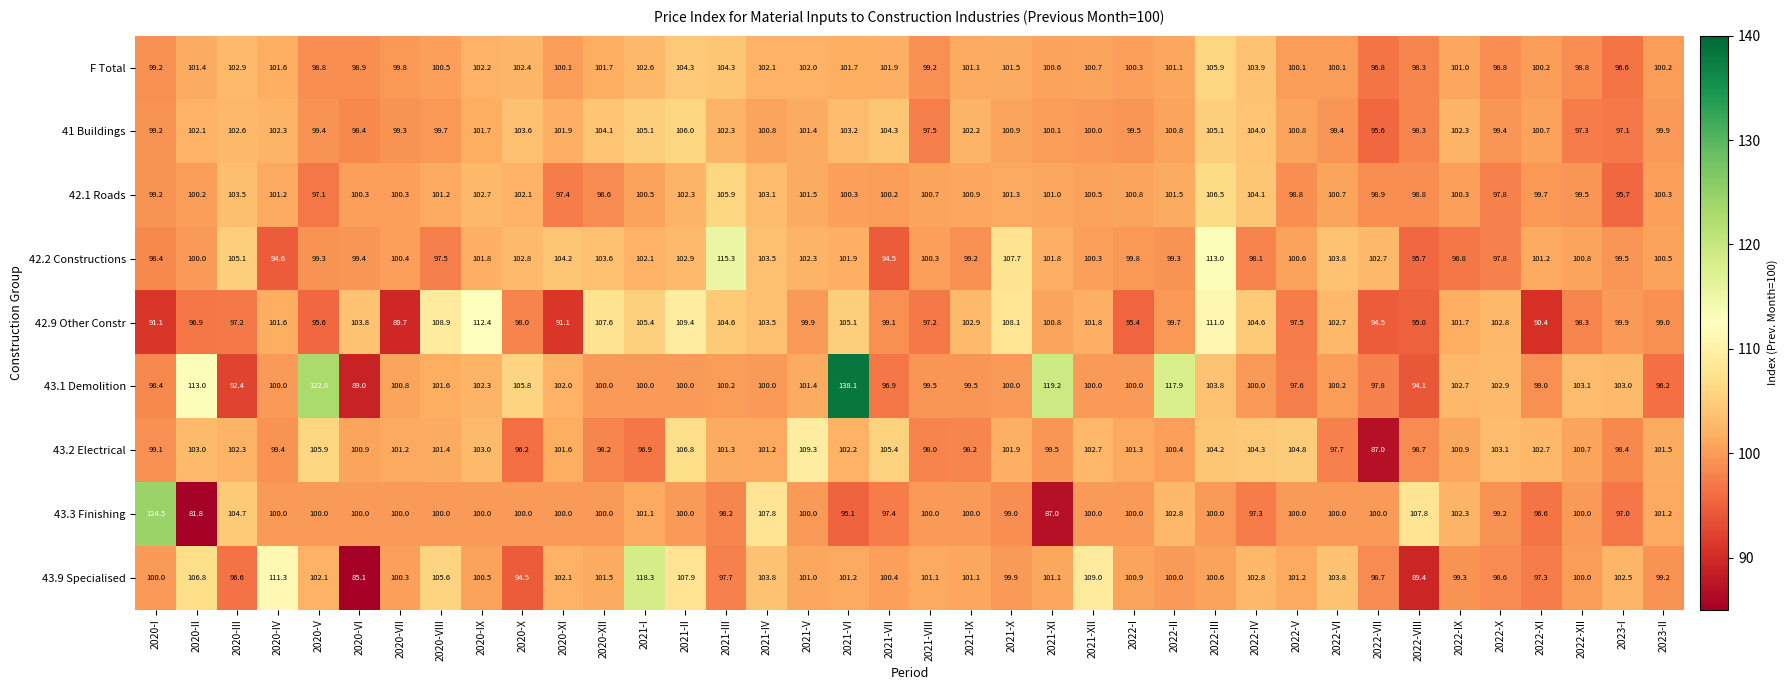

What value does the 42.2 Constructions series have at 2021-IX?

99.2